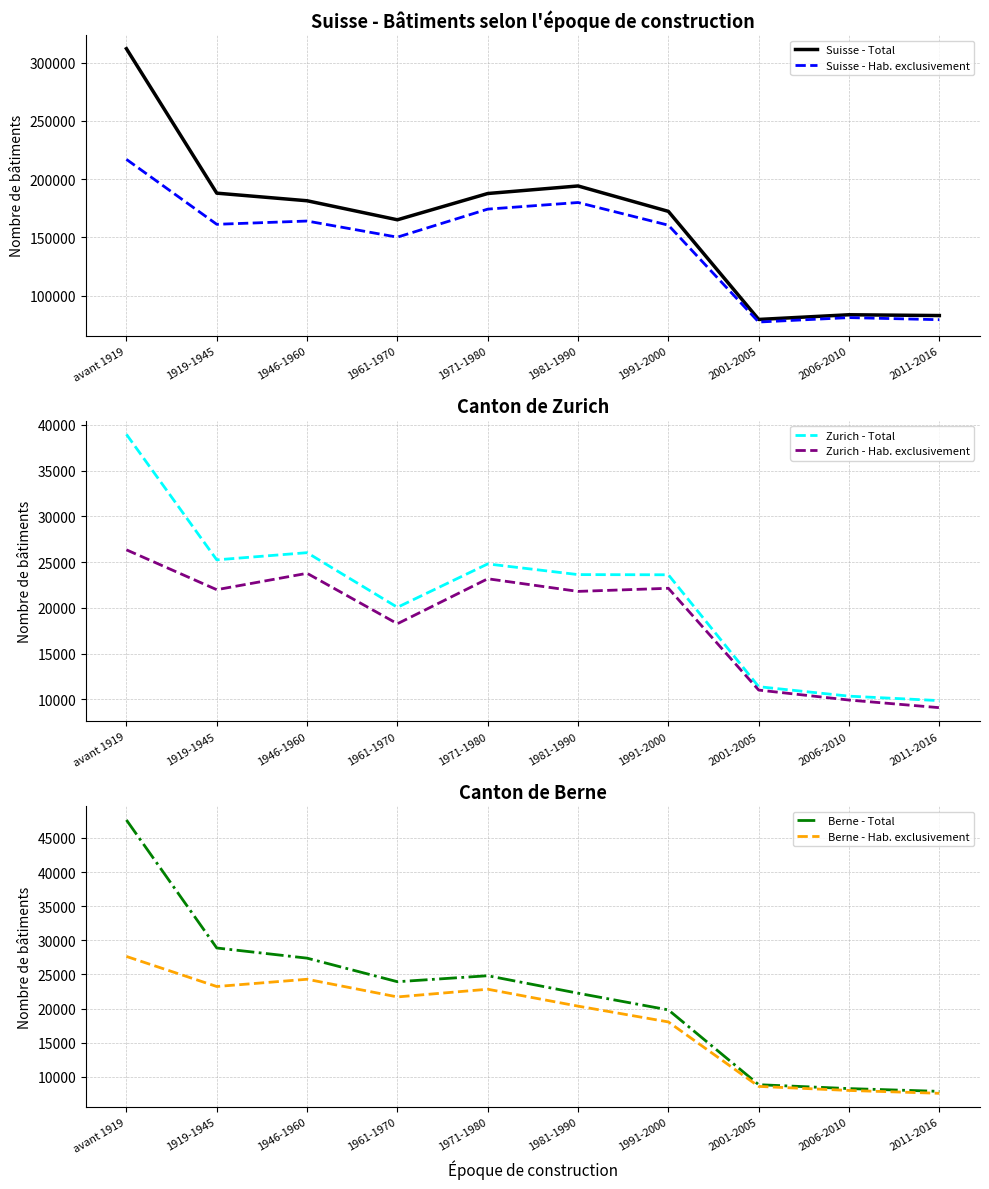

What are all the series names shown in the legend?

Suisse - Total, Suisse - Hab. exclusivement, Zurich - Total, Zurich - Hab. exclusivement, Berne - Total, Berne - Hab. exclusivement